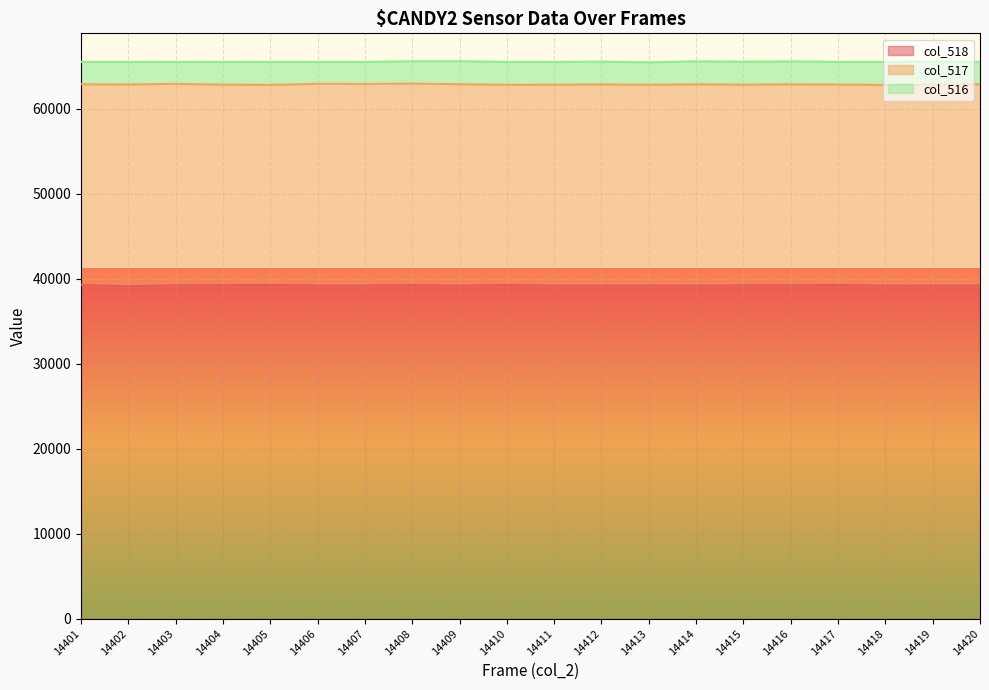

How many data points in col_516 are less than 2680?

10